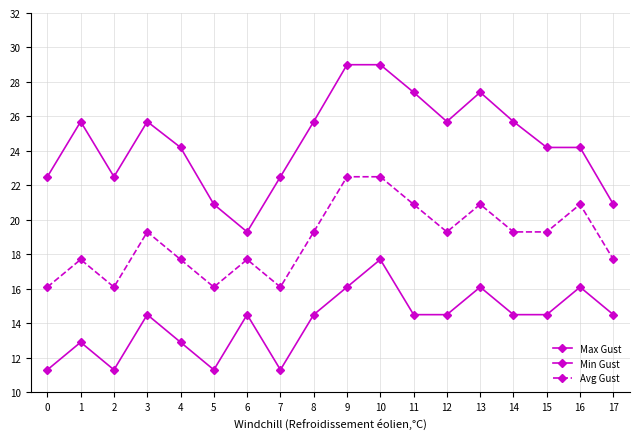

What is the value of the Max Gust point at the 3rd from the left?

22.5